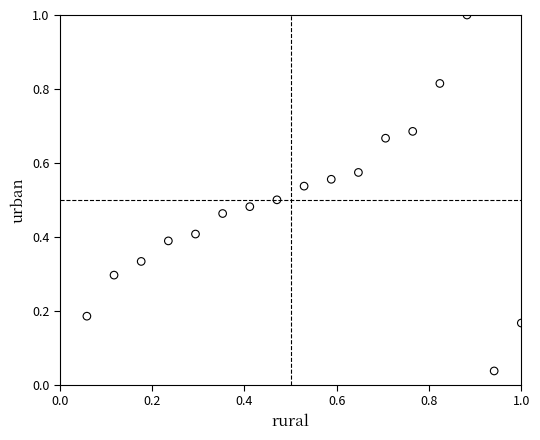

What is the range of Y values (max minus min)?

1.0